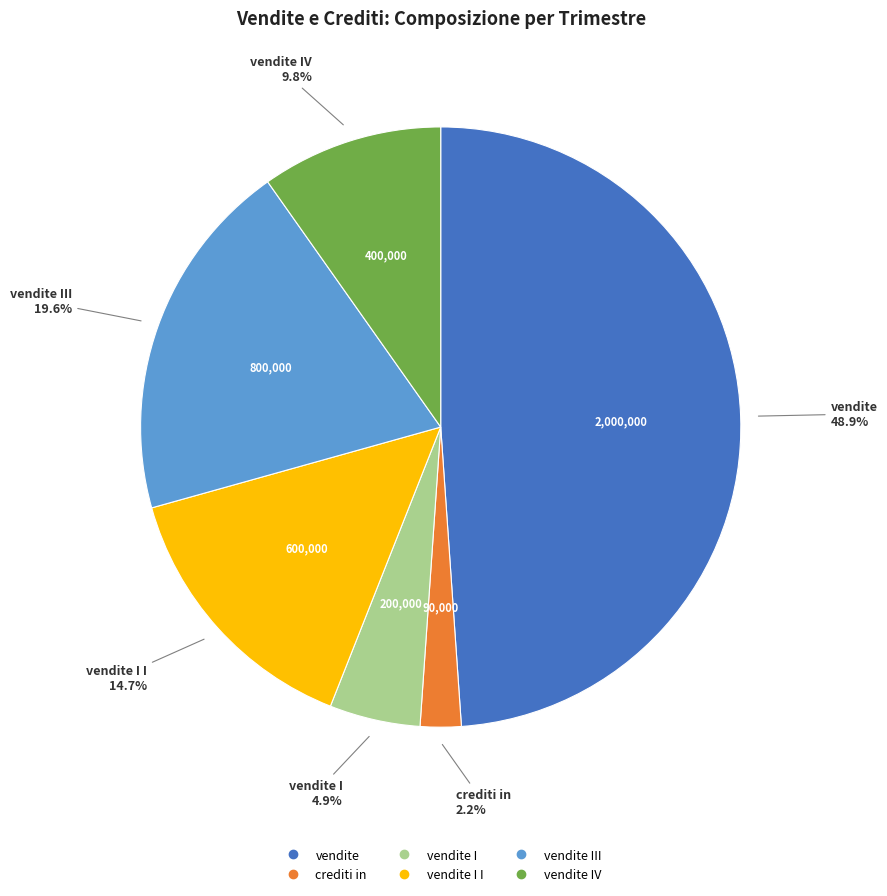

Does any single category account for the majority?

No